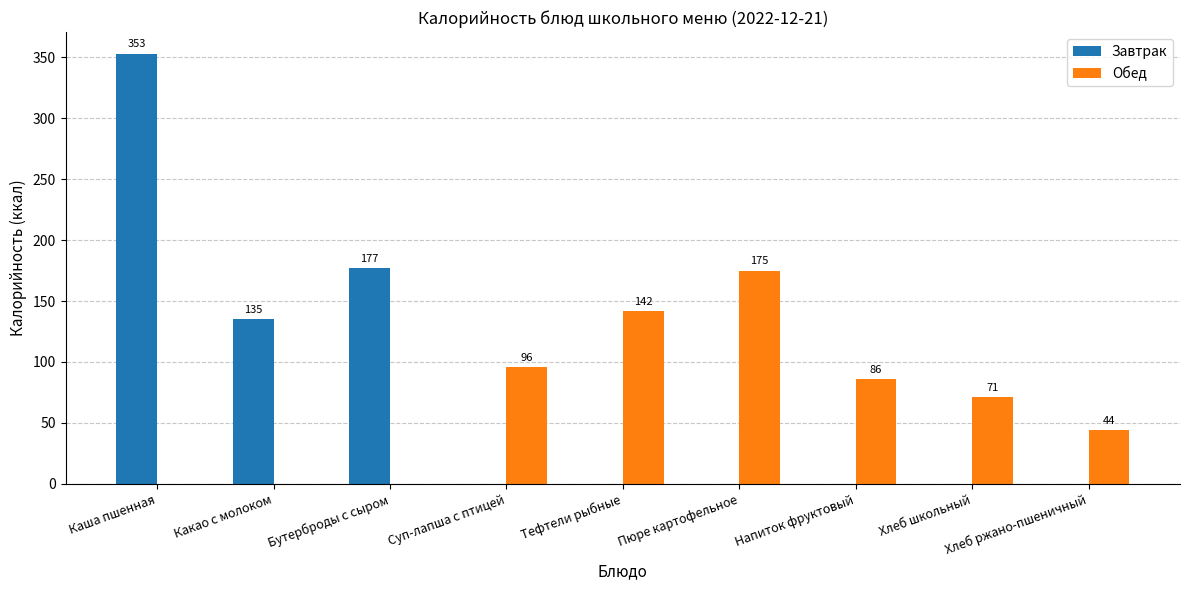

Between Напиток фруктовый and Хлеб ржано-пшеничный, which series saw the biggest shift?

Обед